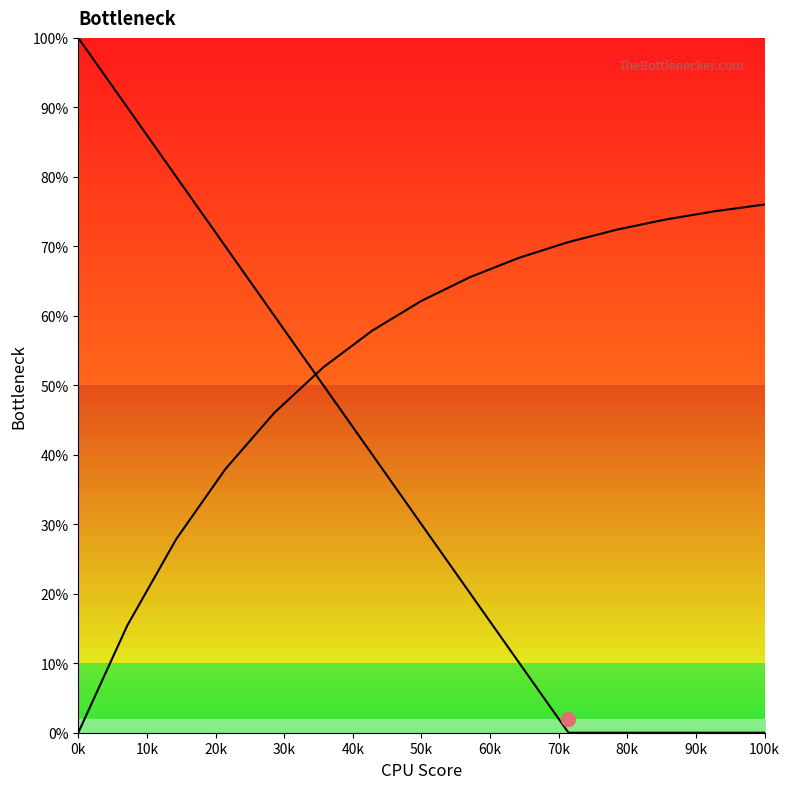

How many intersections are there between Right Bottleneck and Left Bottleneck?

1